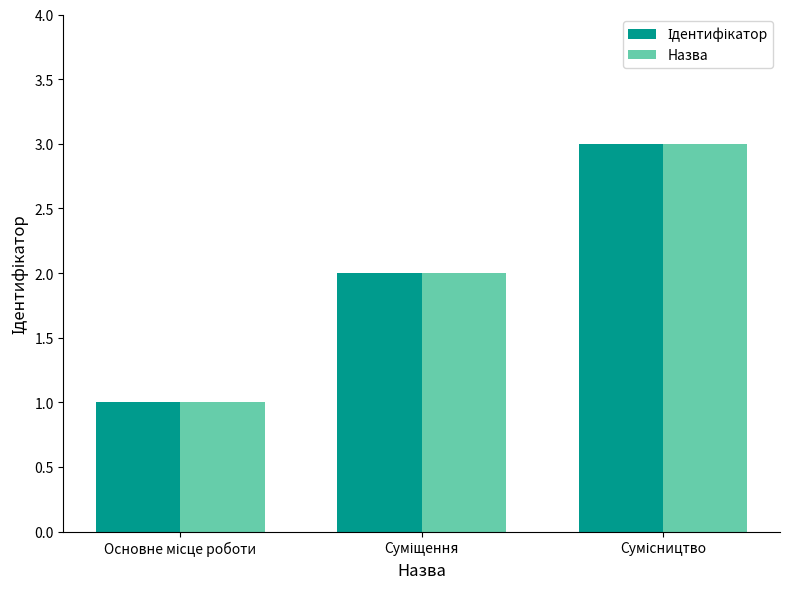

What is the sum of all Назва values?

6